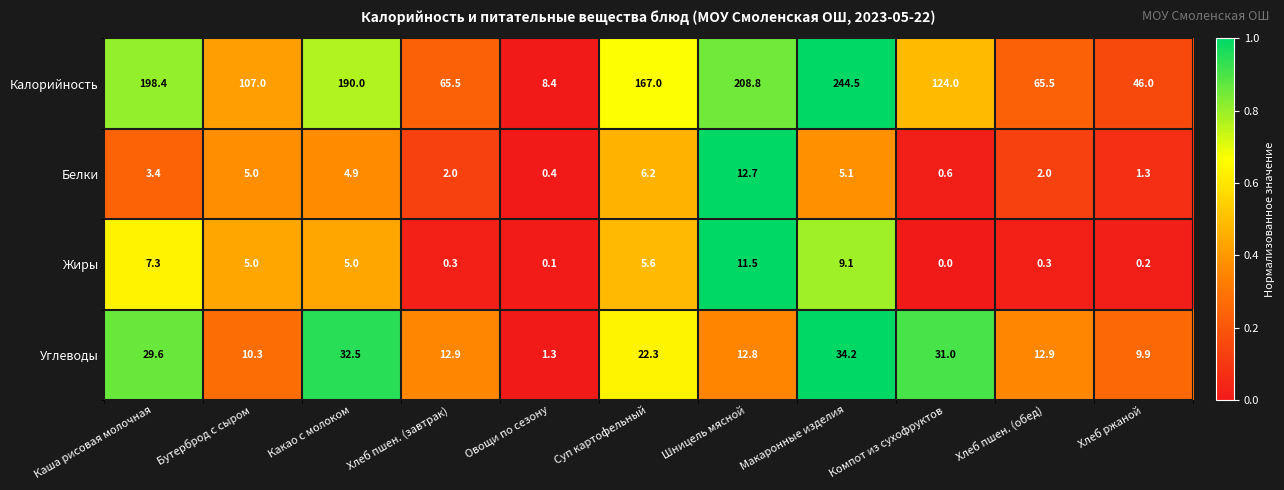

Rank the series by their maximum value, from lowest to highest.

Жиры, Белки, Углеводы, Калорийность